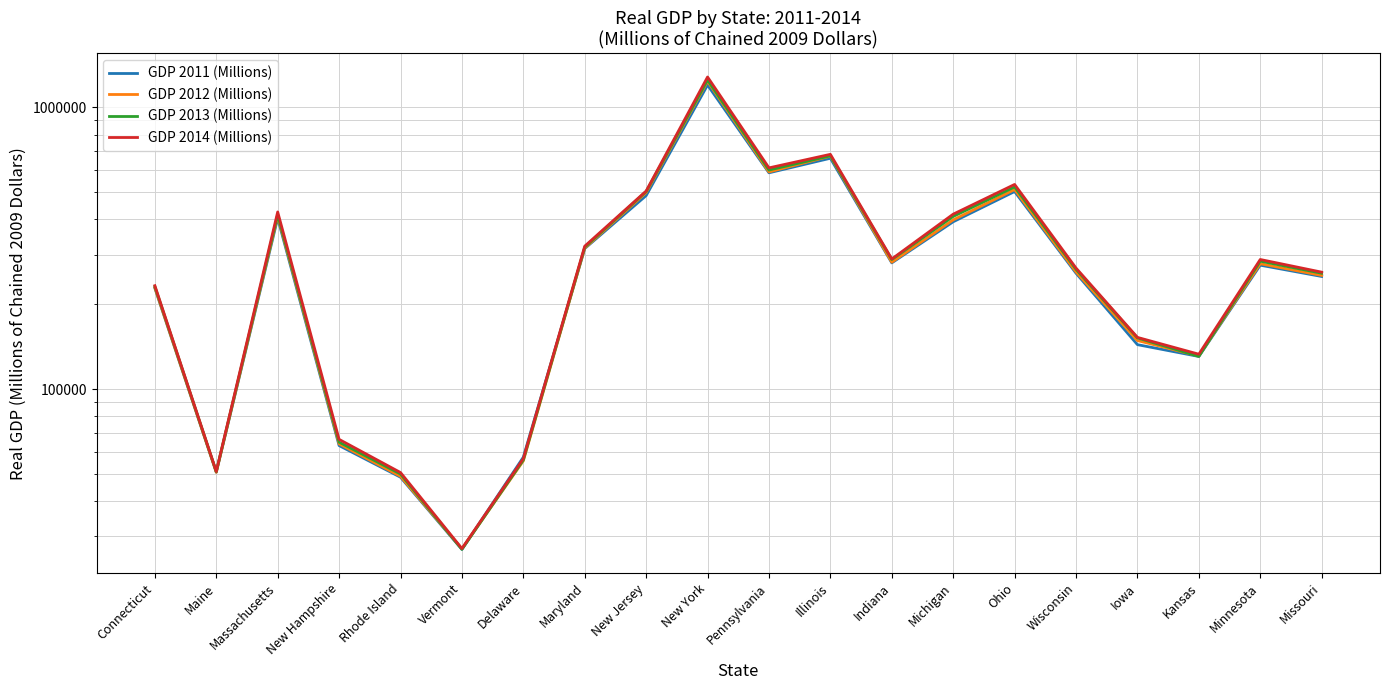

After their last crossing, which series has the higher values: GDP 2011 (Millions) or GDP 2014 (Millions)?

GDP 2014 (Millions)